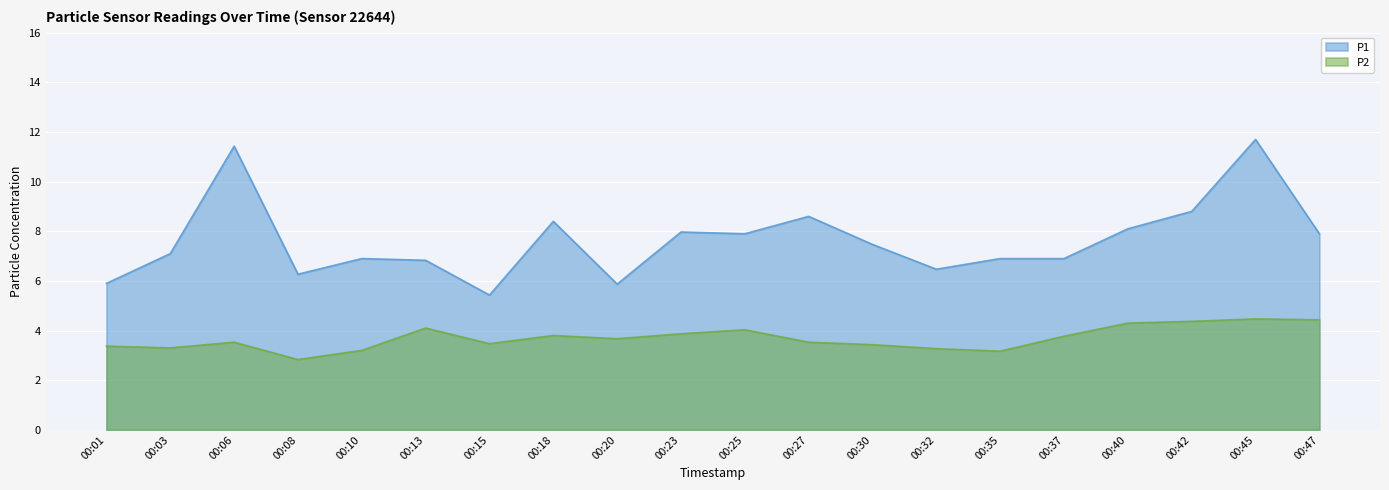

At which label is P1 closest to 8?

00:23